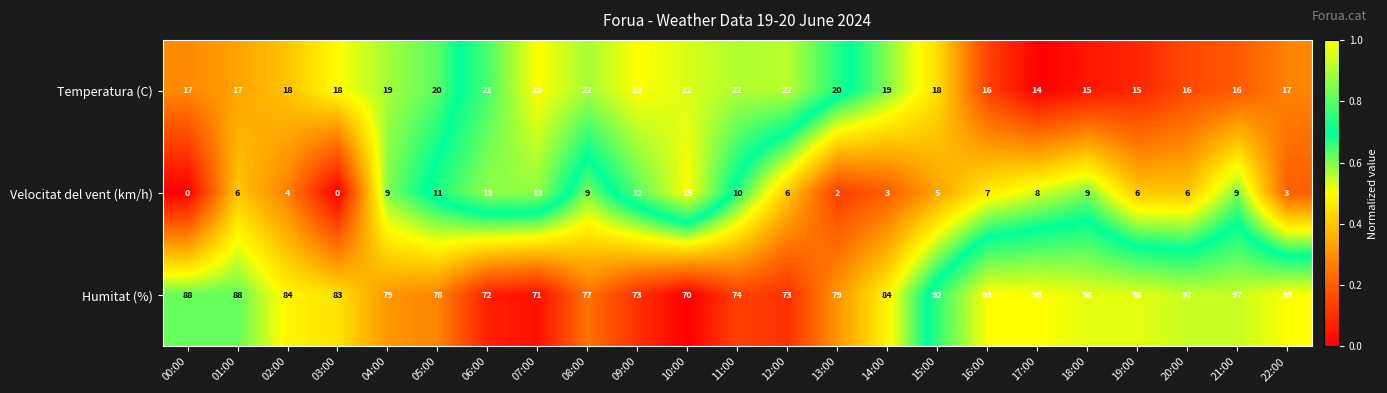

What is the total value across all series at 20:00?

119